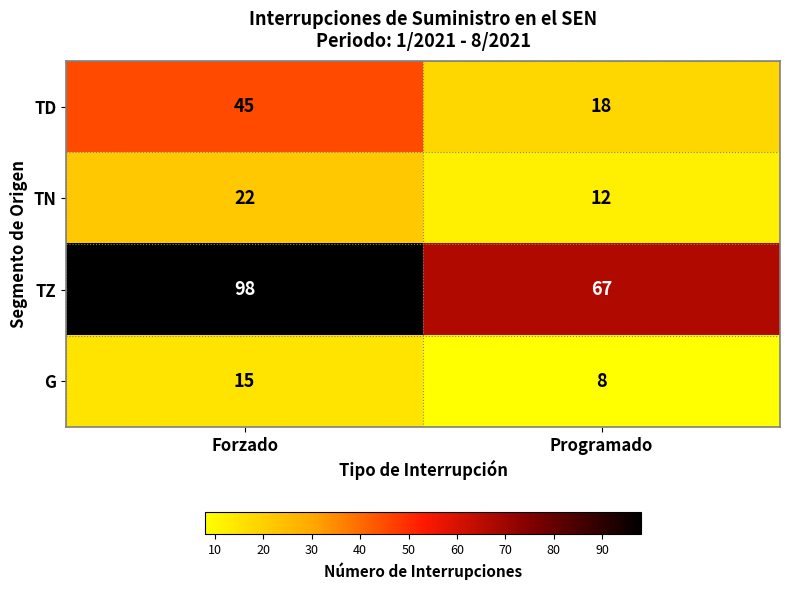

Which series has the widest spread of values?

TZ